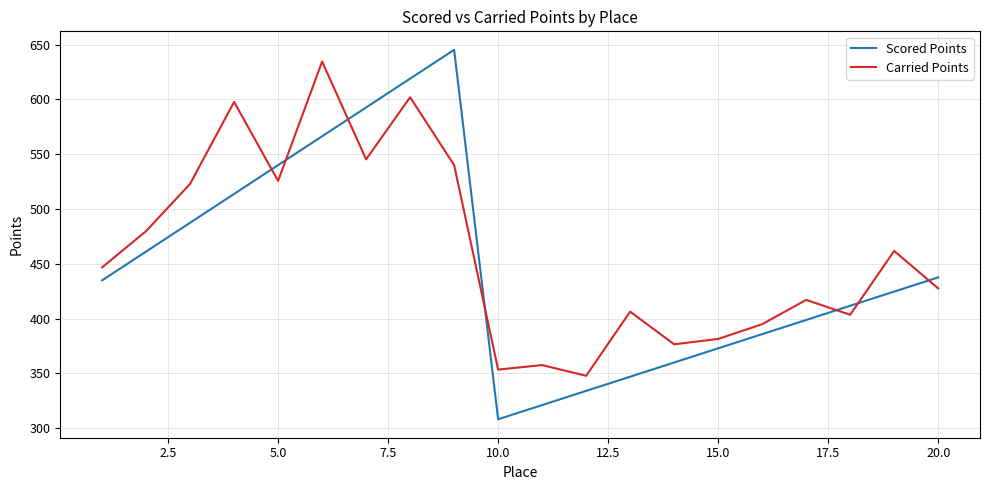

In Scored Points, how many points are lower than both neighbors (excluding endpoints)?

1